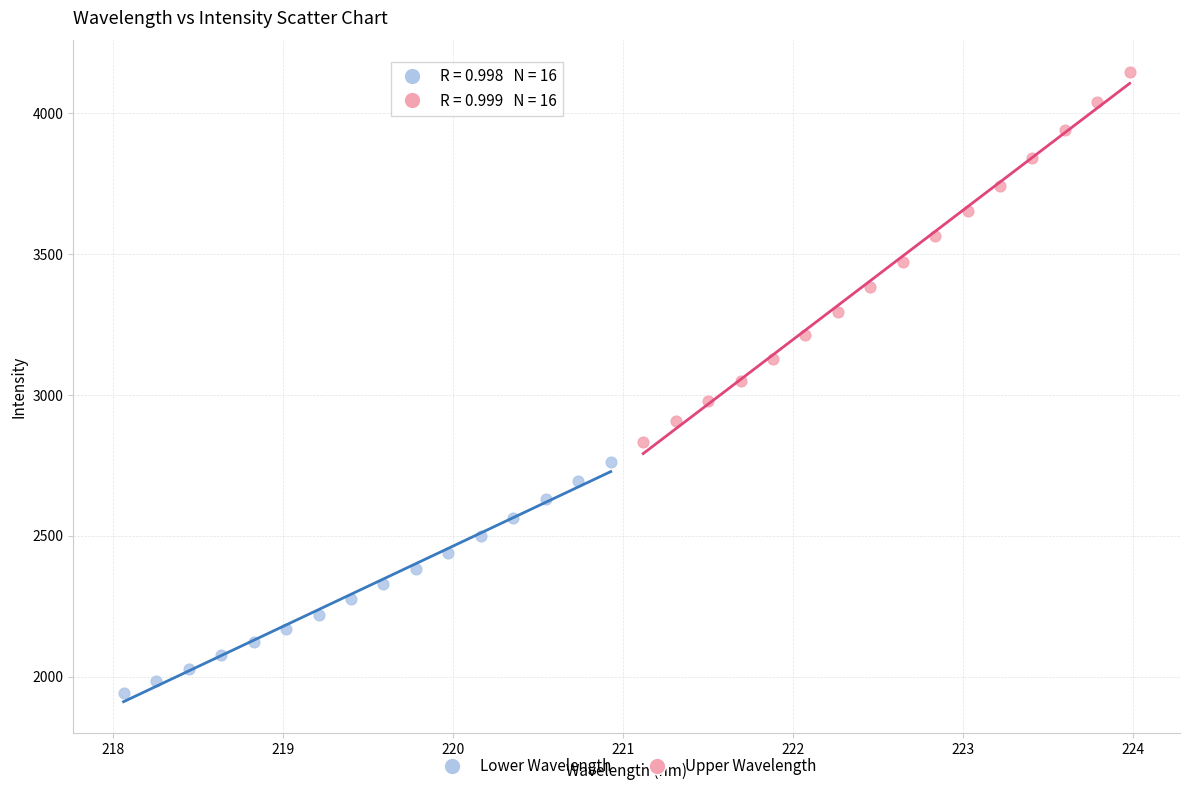

Which series contains the highest Y value?

Upper Wavelength